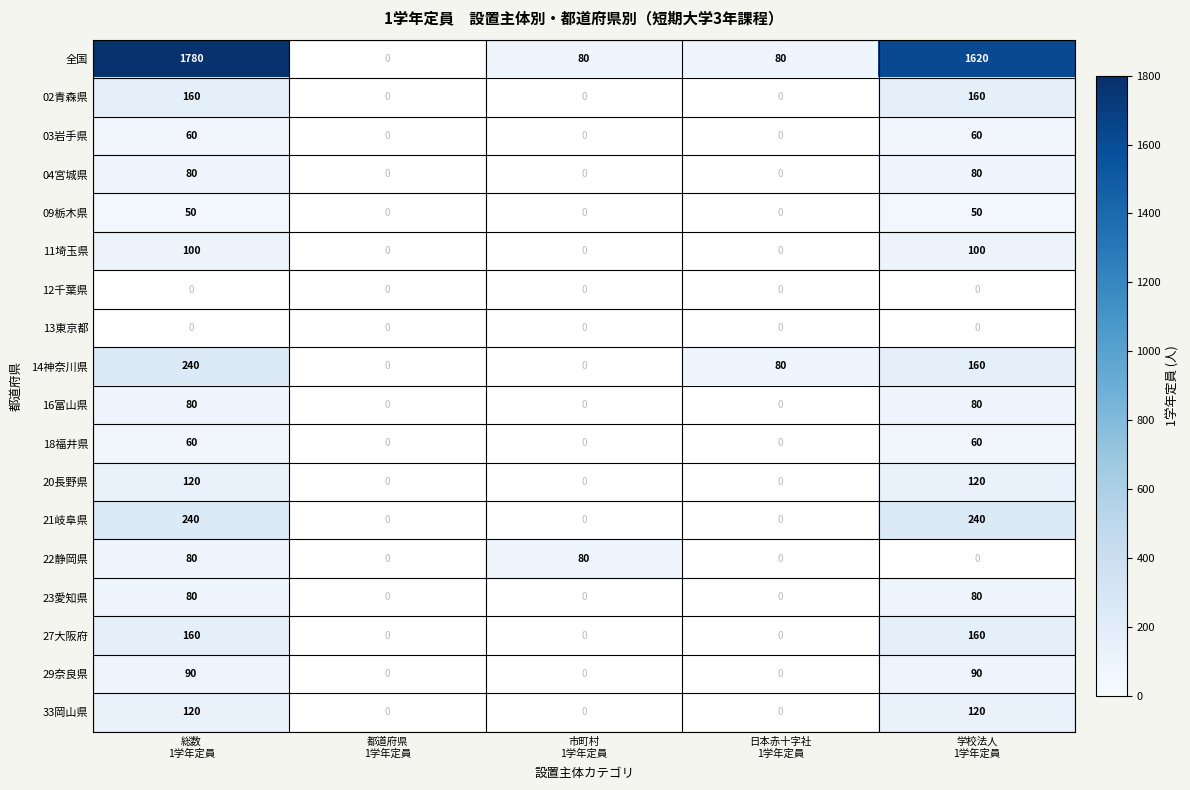

Which category has the lowest value in the 12千葉県 series?

総数 1学年定員